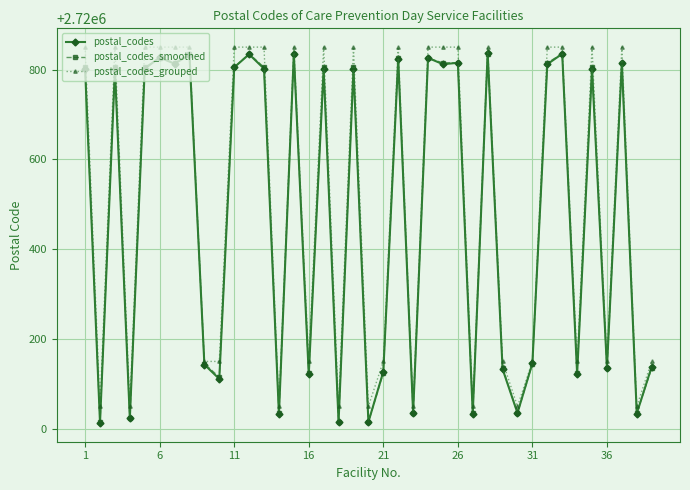

How many series are shown in this chart?

3